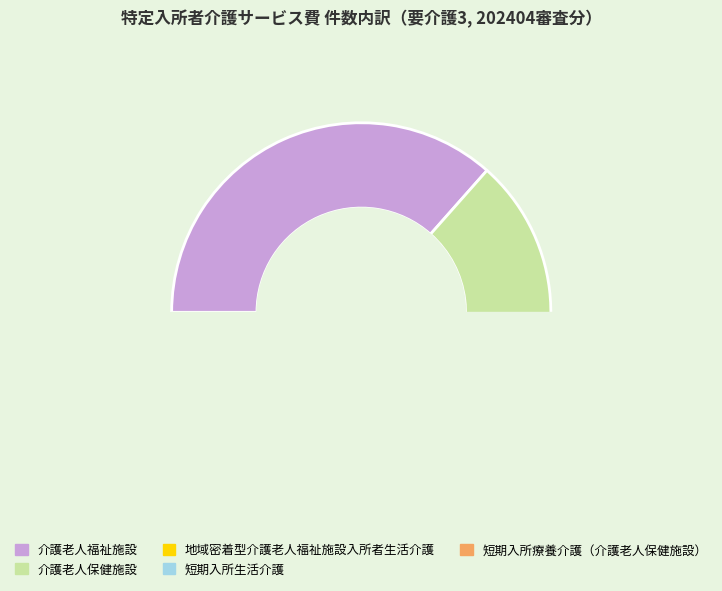

What percentage is the 短期入所療養介護（介護老人保健施設） slice, to the nearest percent?

2%